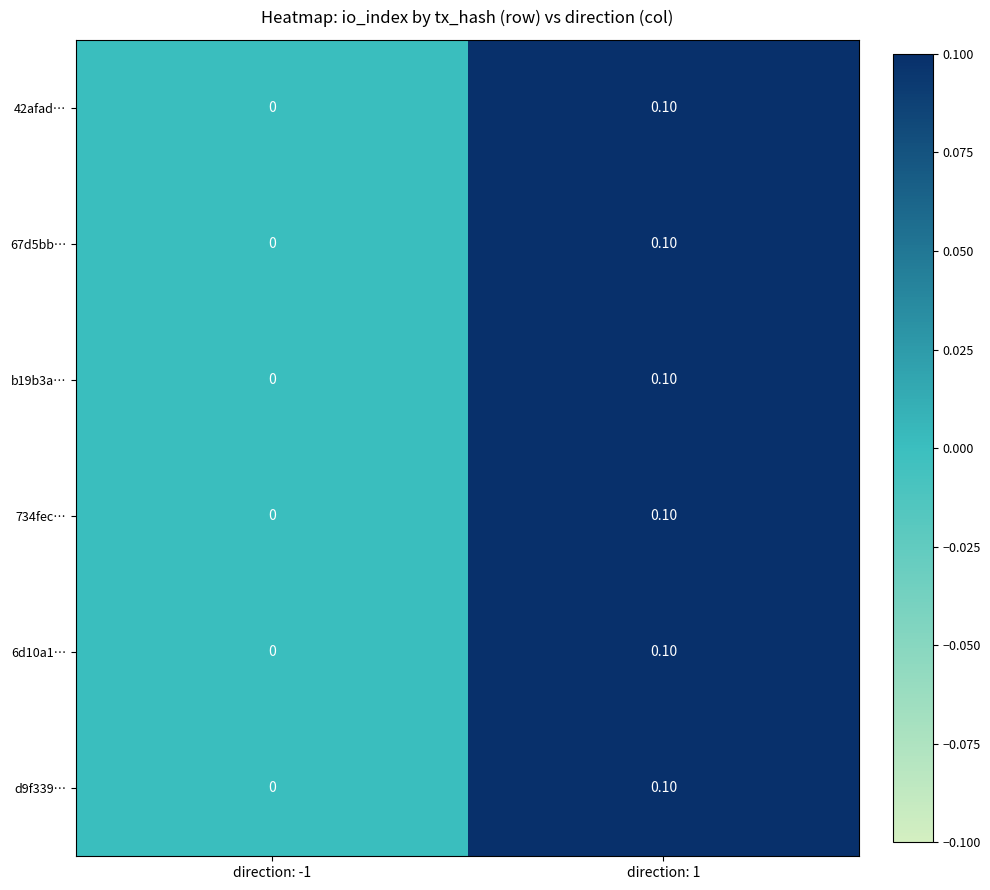

Is the value of 67d5bb… at direction: 1 greater than the value of b19b3a… at direction: -1?

Yes